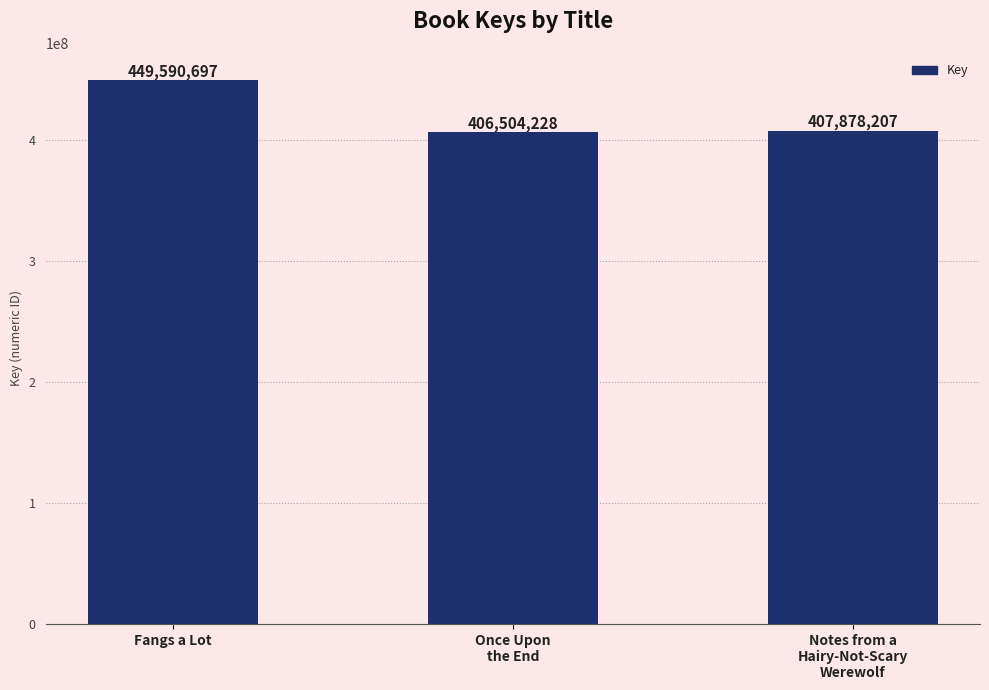

What value does the data have at Notes from a
Hairy-Not-Scary
Werewolf?

407878207